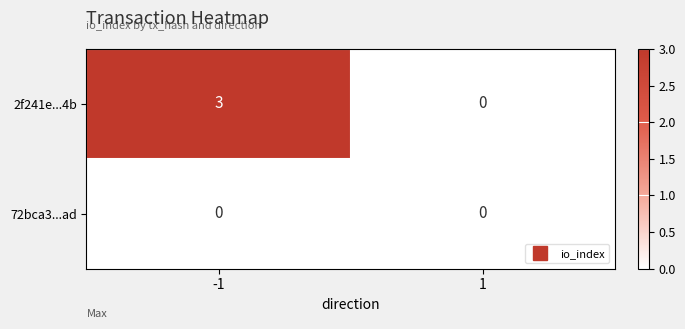

What is the highest value of the 2f241e...4b series?

3